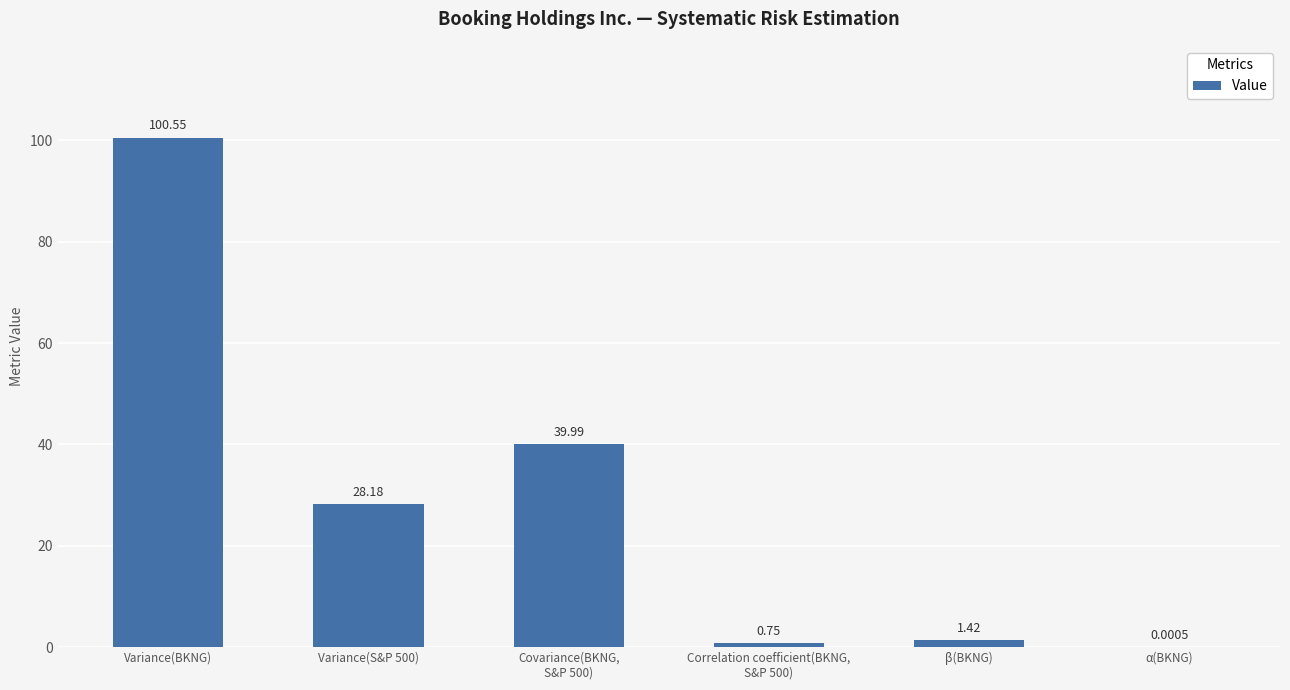

Between β(BKNG) and α(BKNG), which is larger?

β(BKNG)